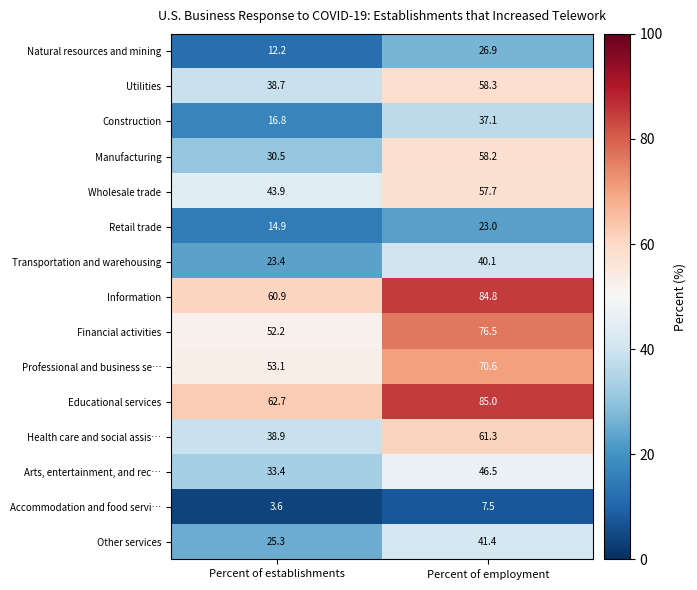

What is the difference between the highest and lowest values at Percent of employment?

77.5